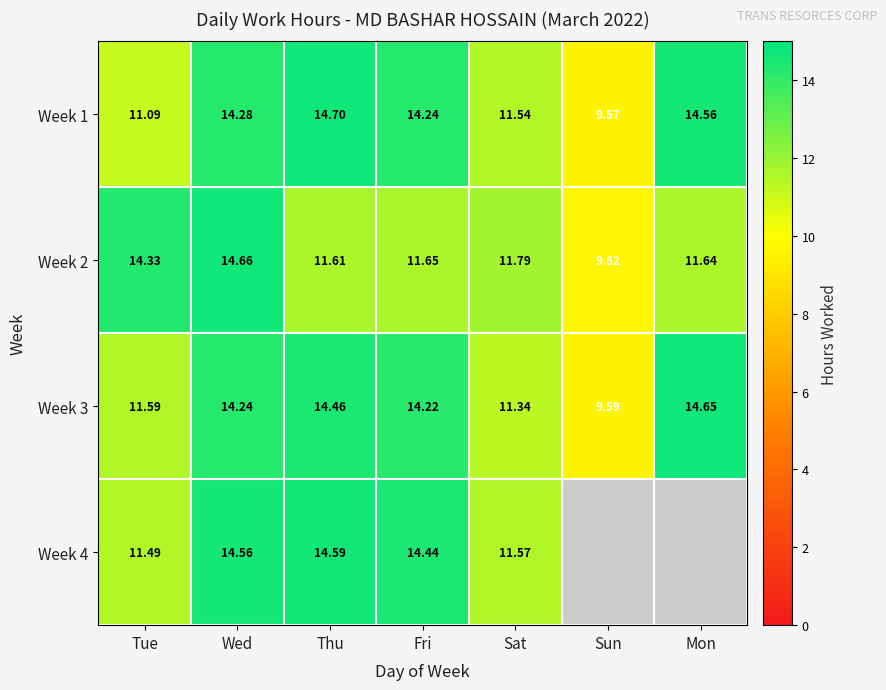

Between Fri and Thu, which is larger?

Thu